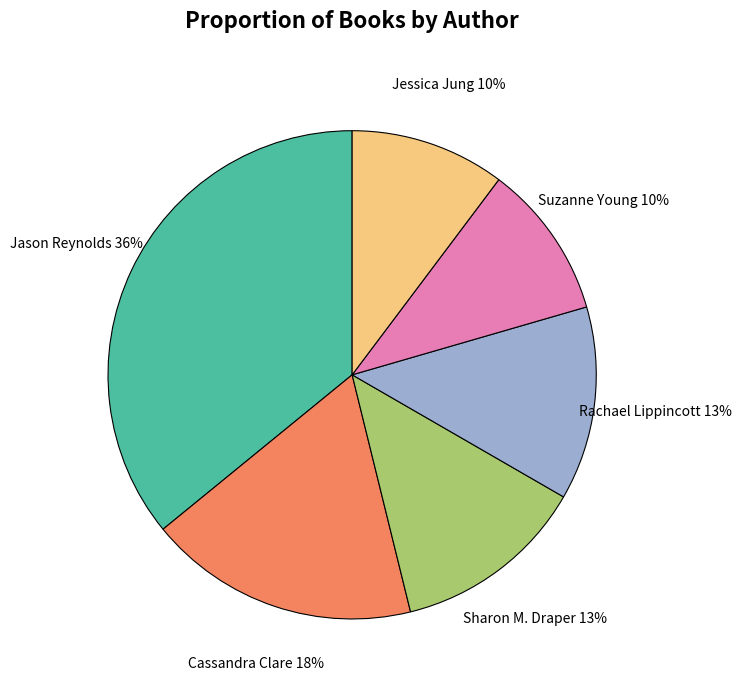

To the nearest percent, what is the average slice percentage?

17%